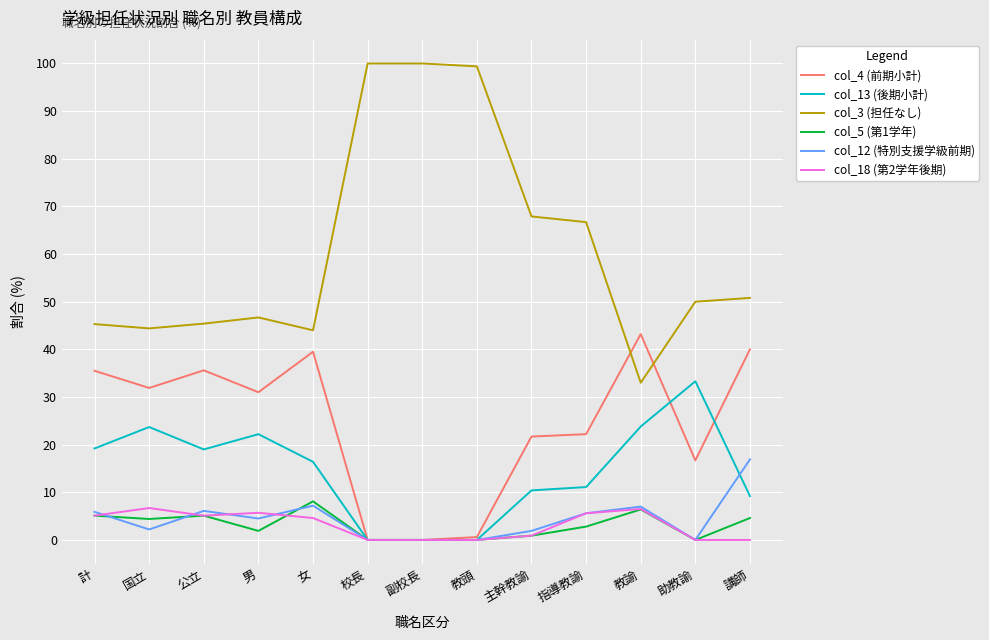

Does the chart have visible grid lines?

Yes